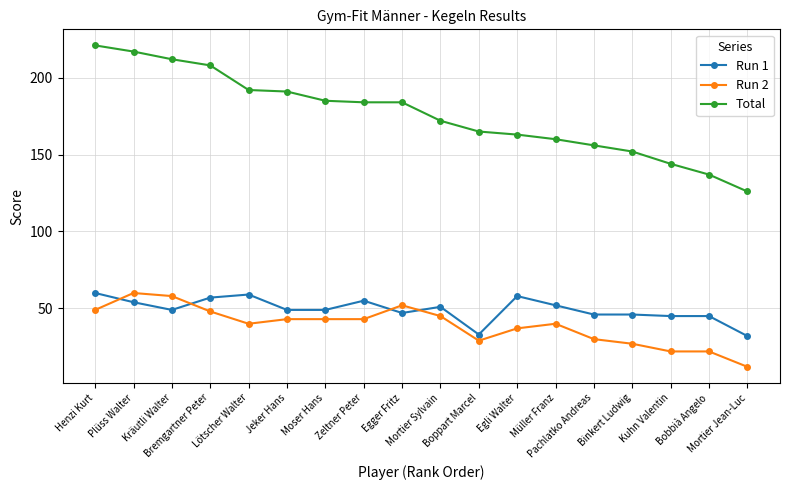

True or false: Run 1 has more than 2 interior local peaks.

True